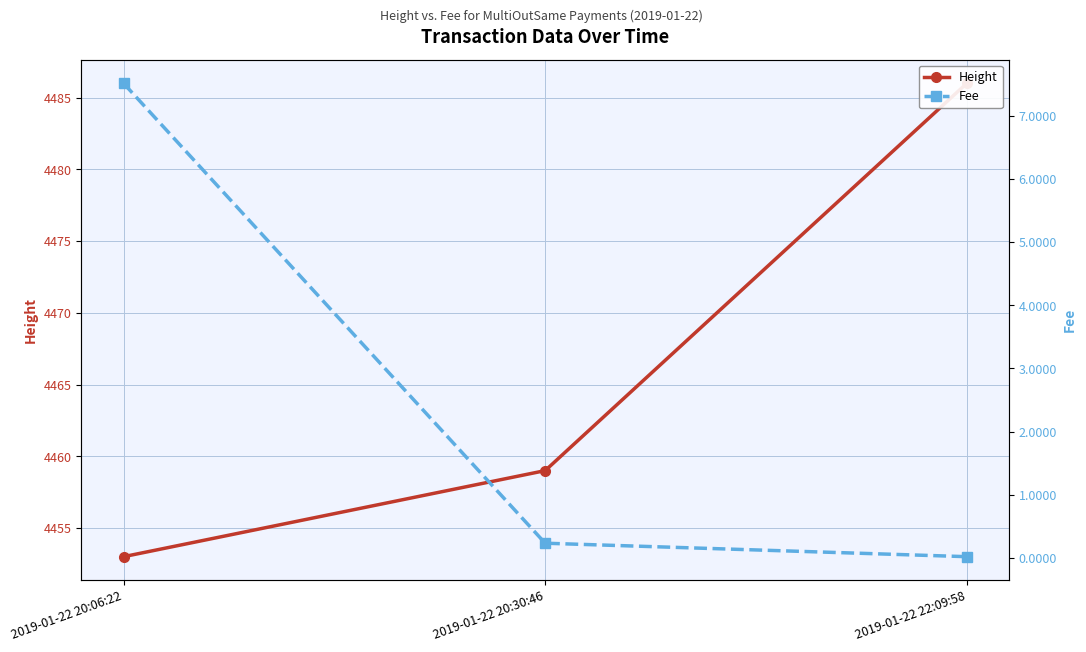

The value of Height at 2019-01-22 20:06:22 is 8006.9. True or false?

False